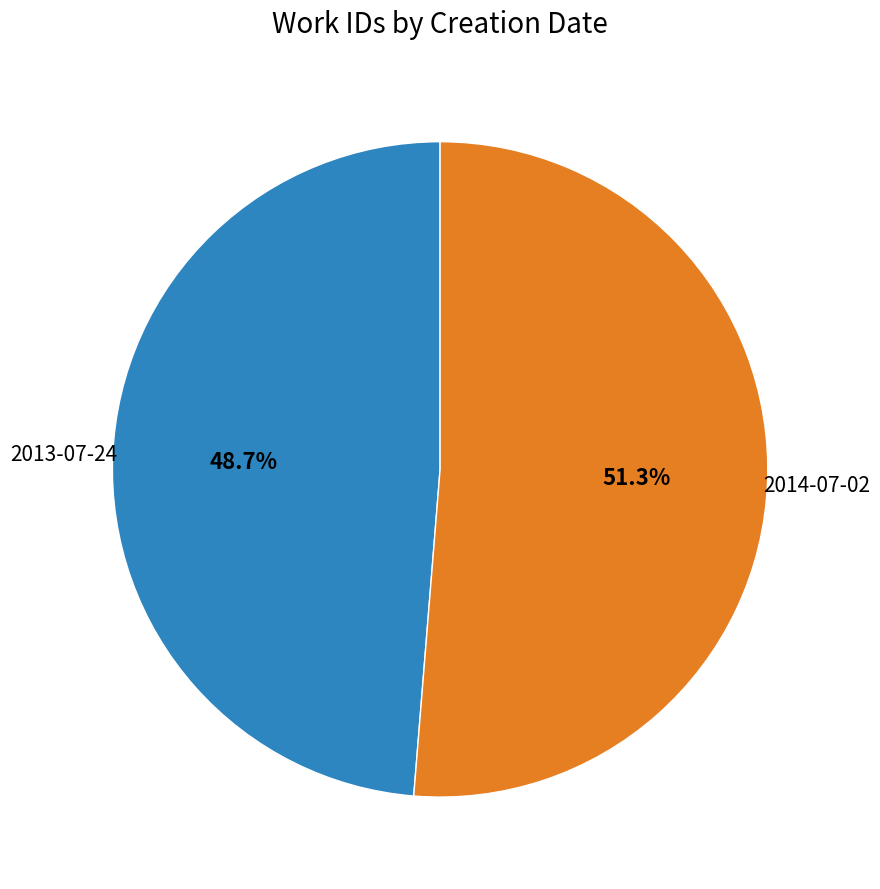

Is there any slice that represents more than half of the pie?

Yes